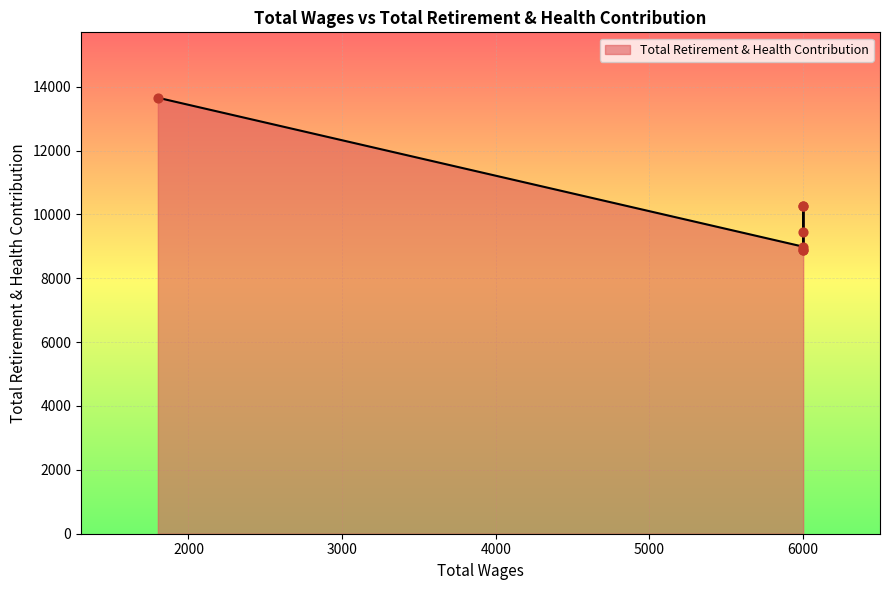

Between 1801.0 and 6000.0, which is larger?

1801.0